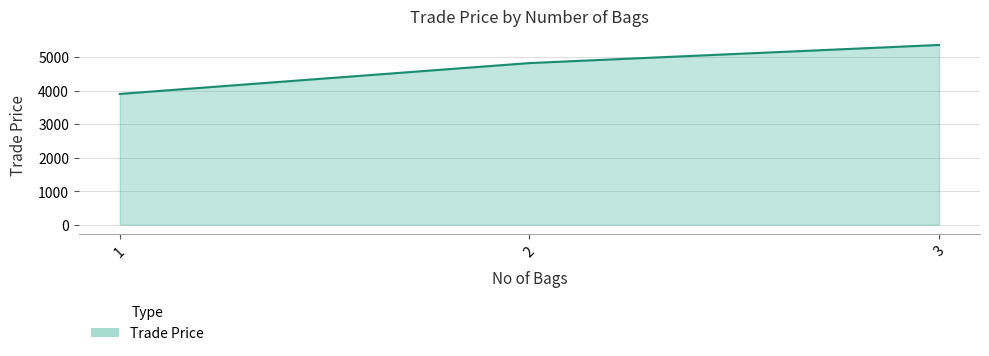

True or false: the data shows 8959.8 at 3.

False